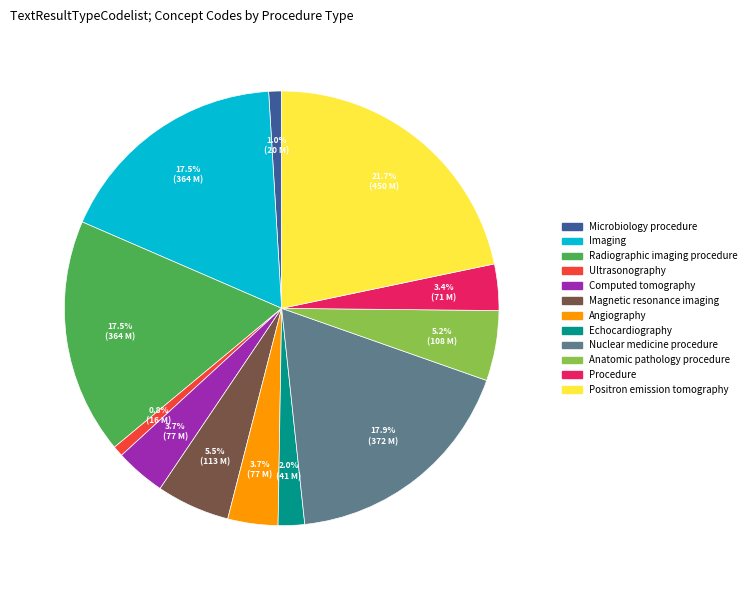

Which has a higher value, Radiographic imaging procedure or Computed tomography?

Radiographic imaging procedure